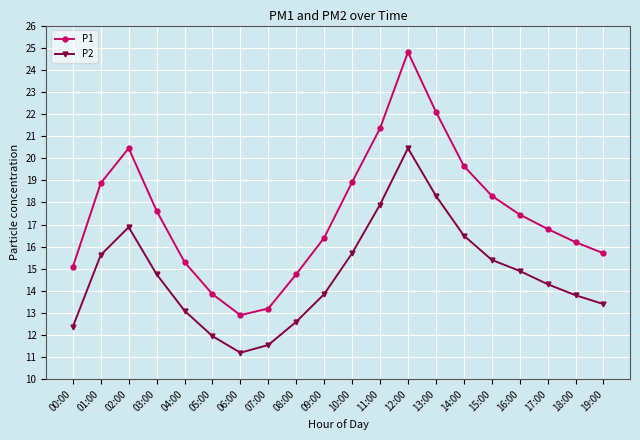

At which category does the chart reach its peak across all series?

12:00